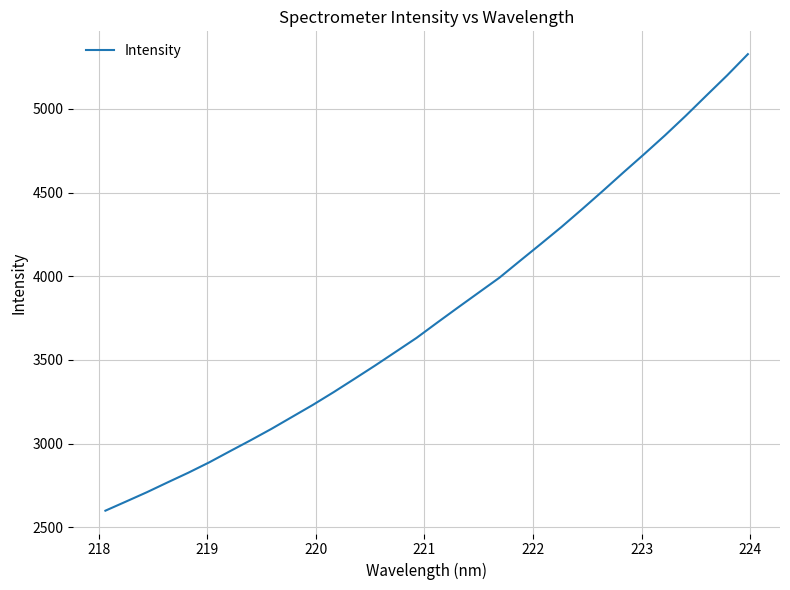

What is the difference between the maximum and minimum values?

2726.6